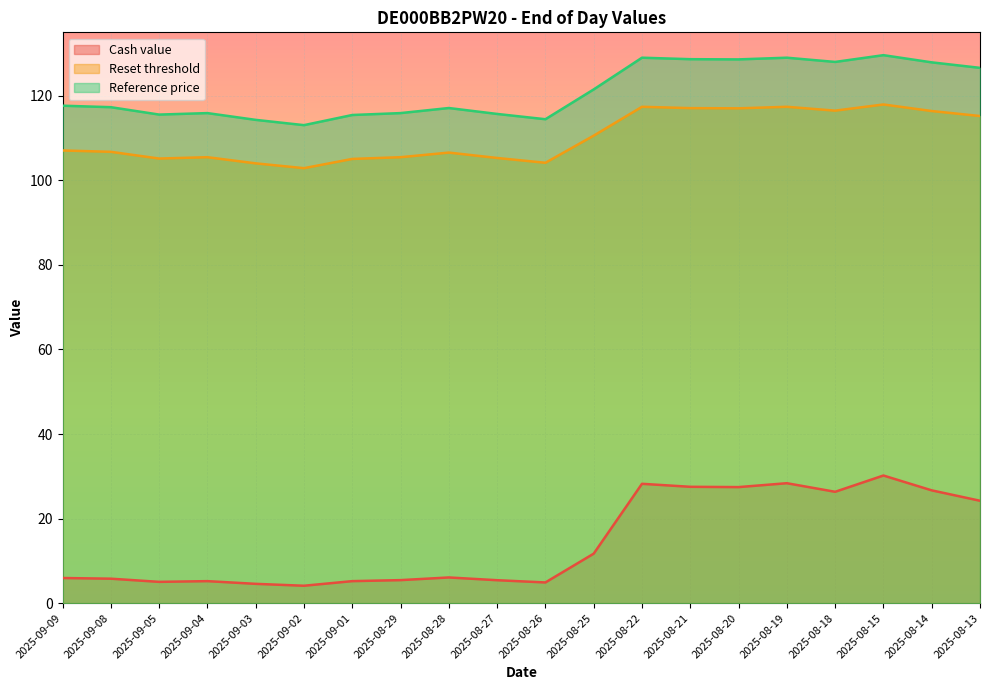

What is the total value across all series at 2025-09-09?

230.7